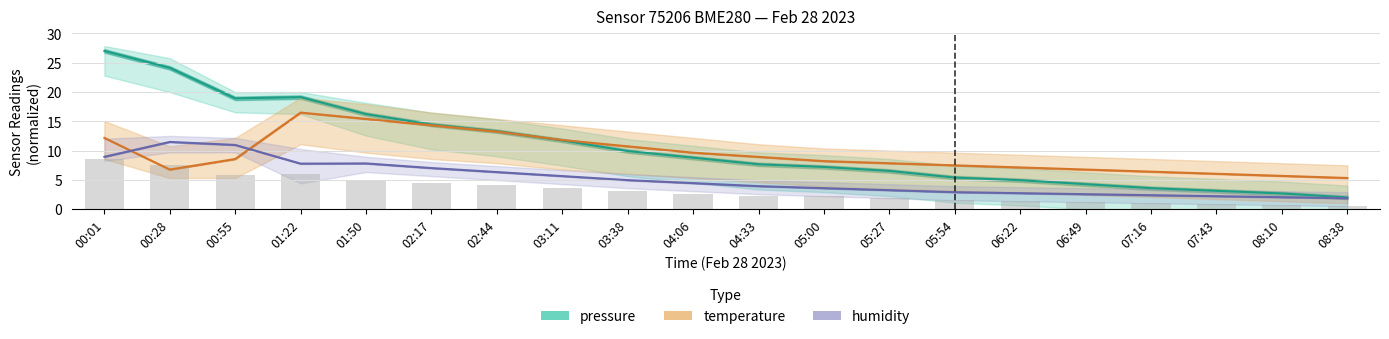

Does the chart contain stacked bars?

No